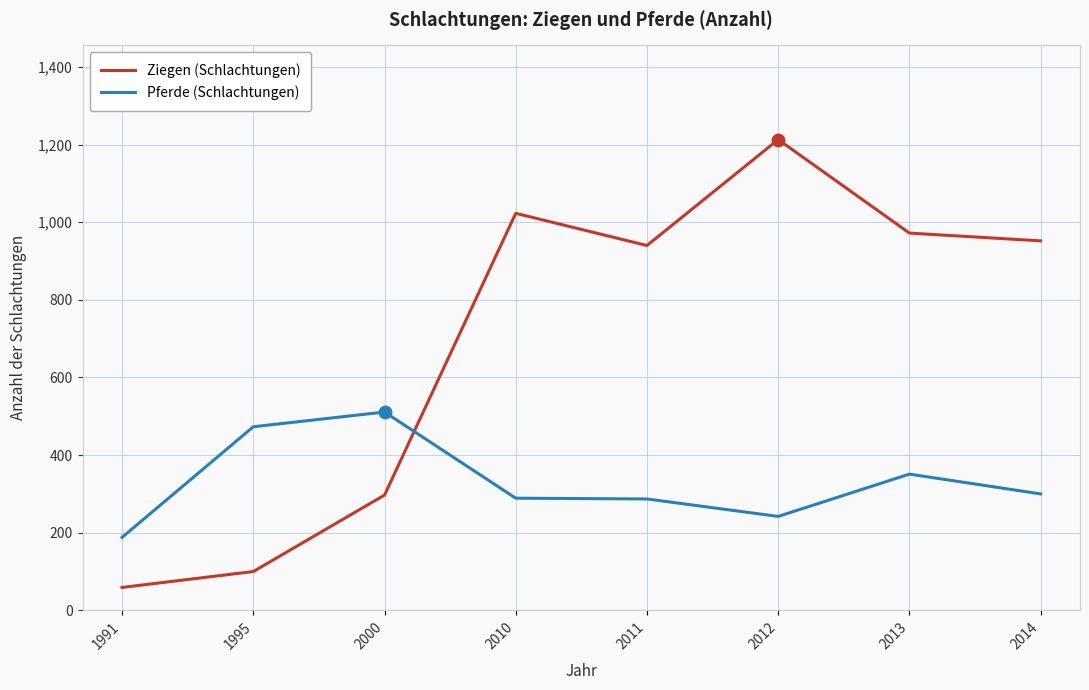

Rank the series by their average value, from highest to lowest.

Ziegen (Schlachtungen), Pferde (Schlachtungen)